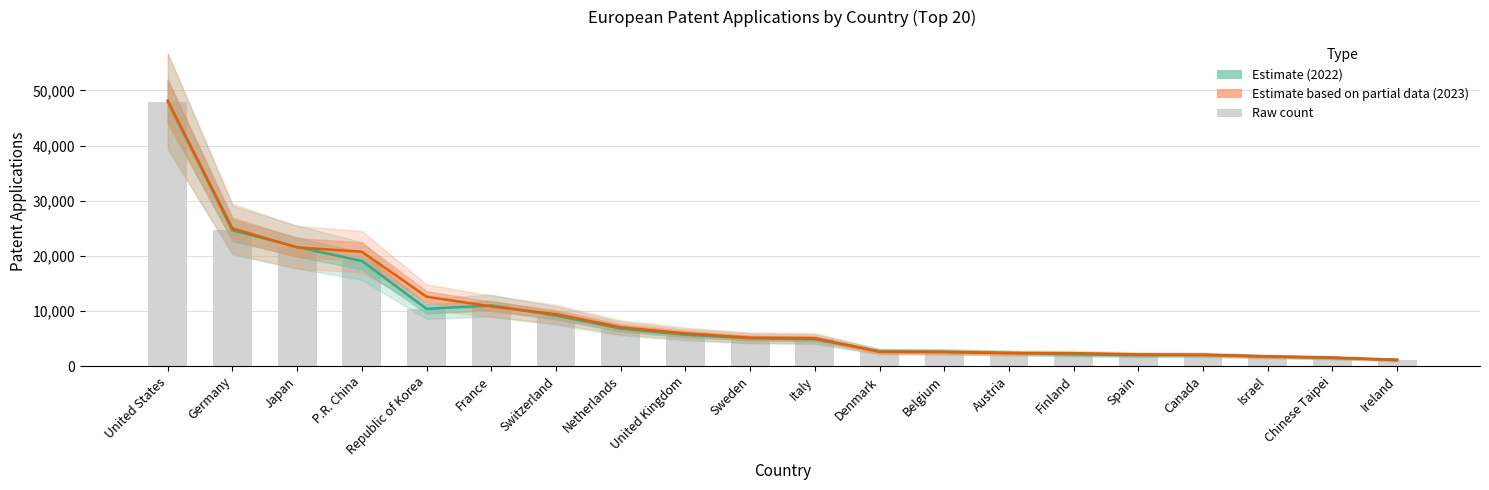

What is the value of the Estimate based on partial data (2023) bar at the 15th from the left?

2336